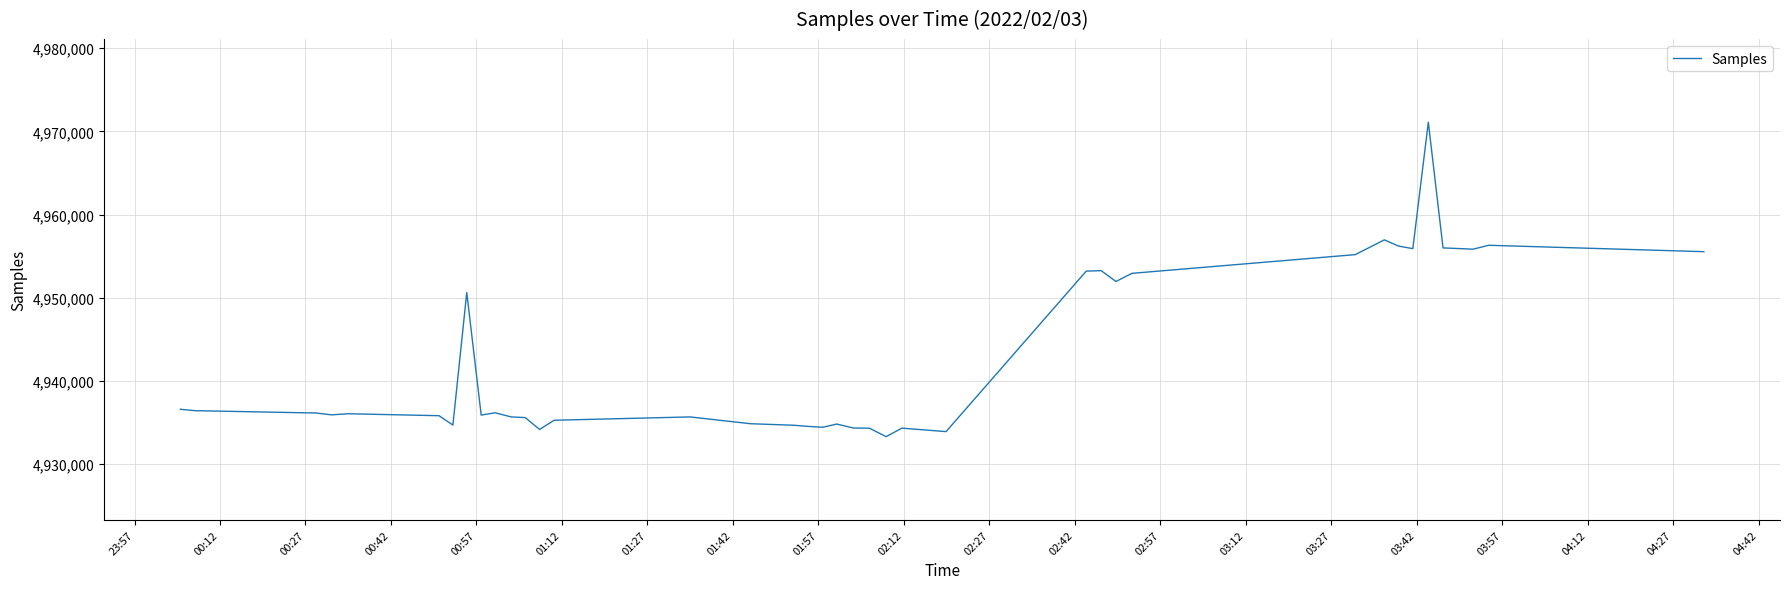

Is this an area chart (filled region under the line)?

No